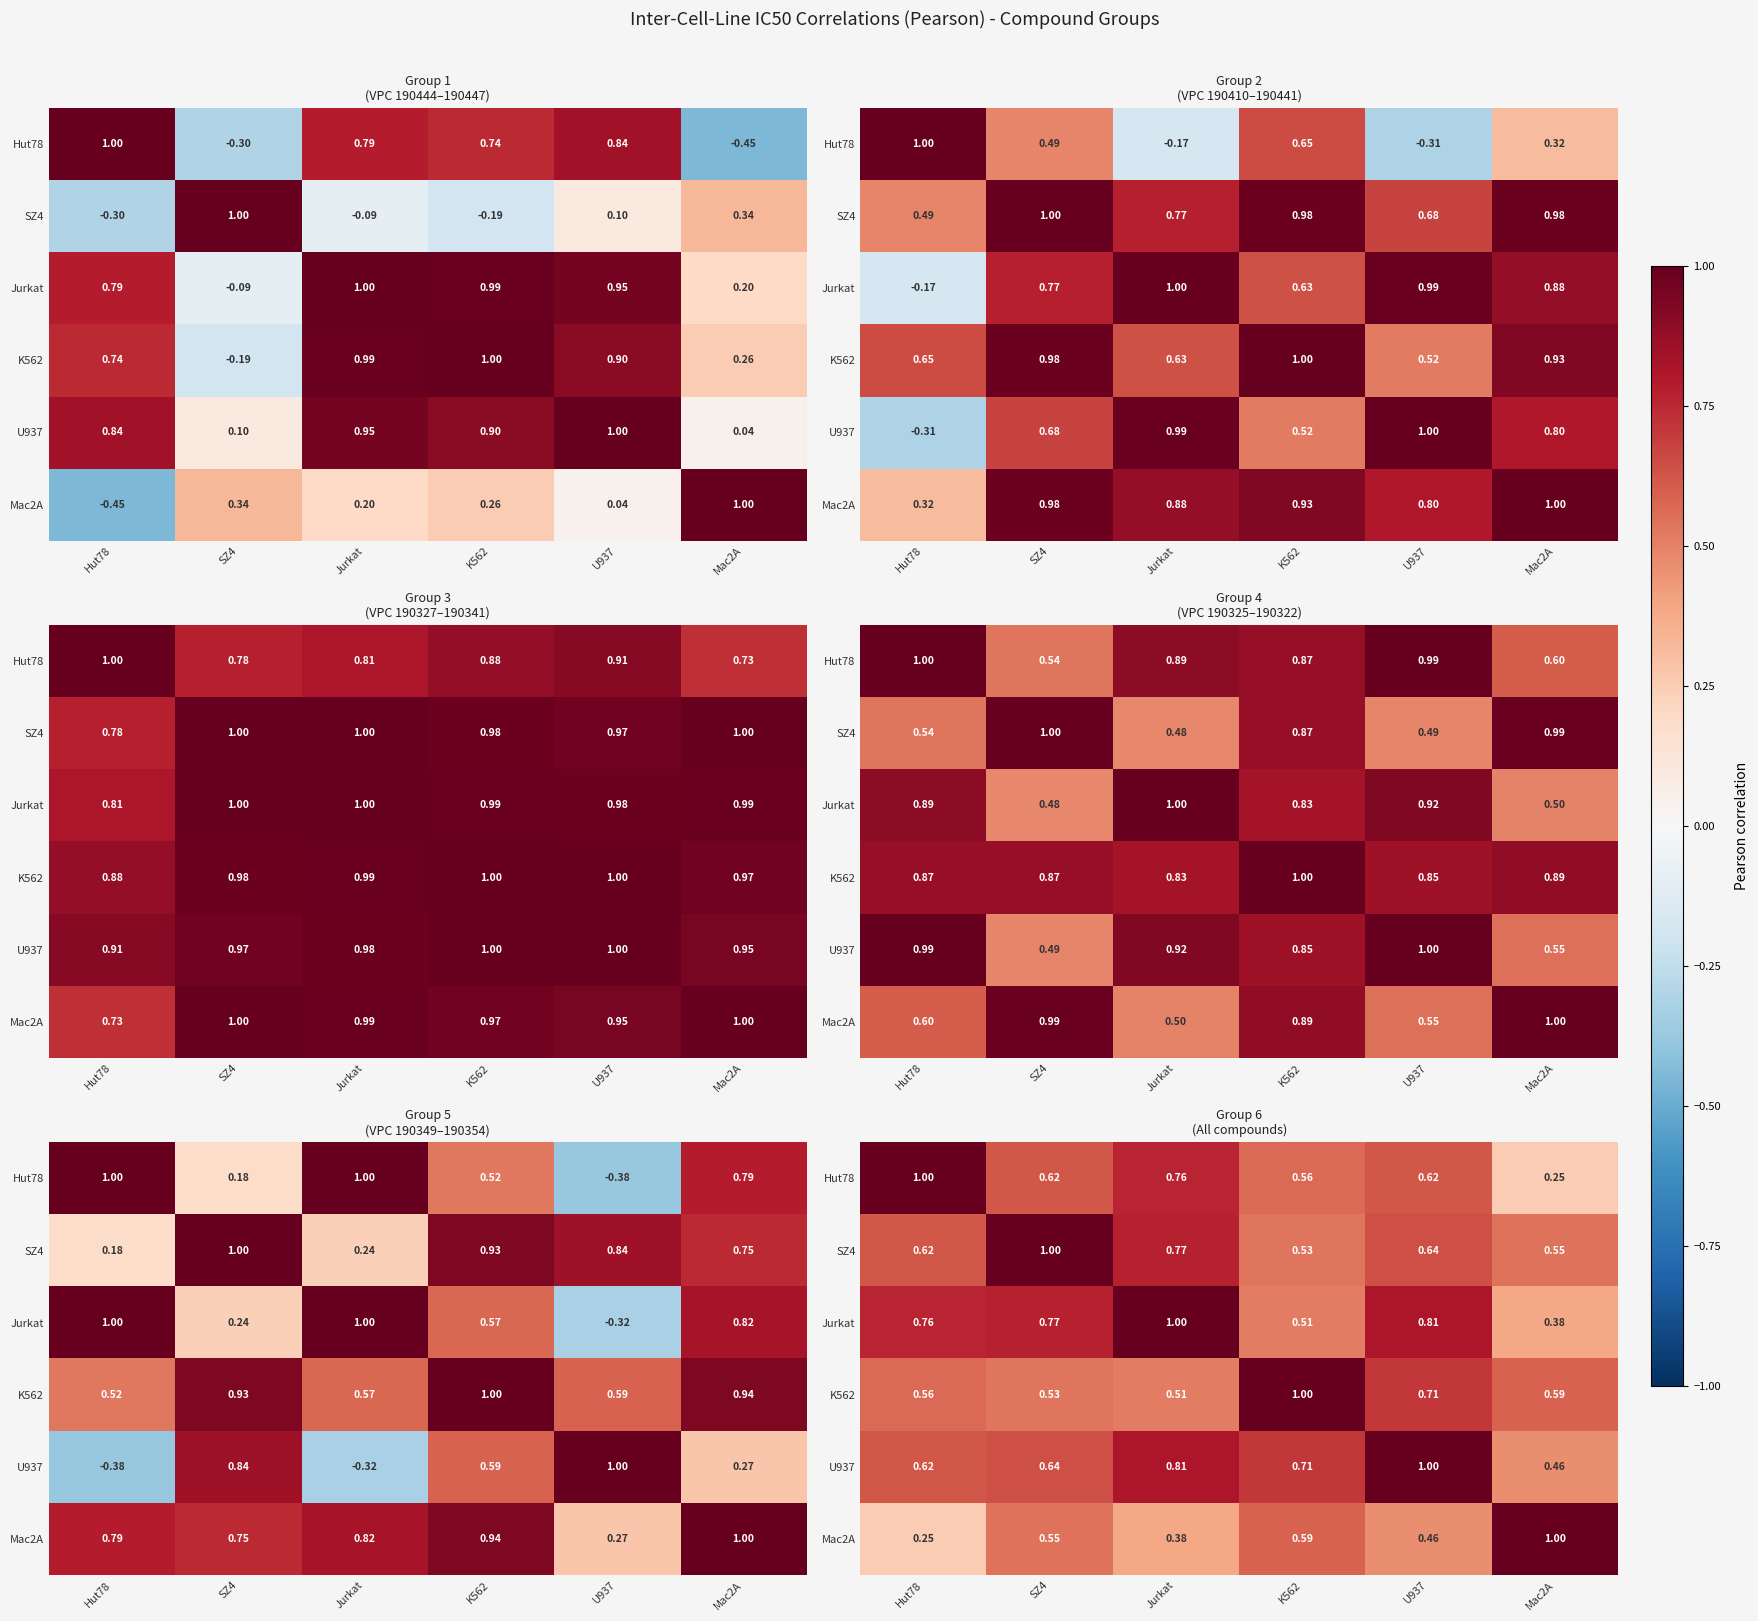

The Jurkat series shows 0.8 at Hut78. True or false?

True